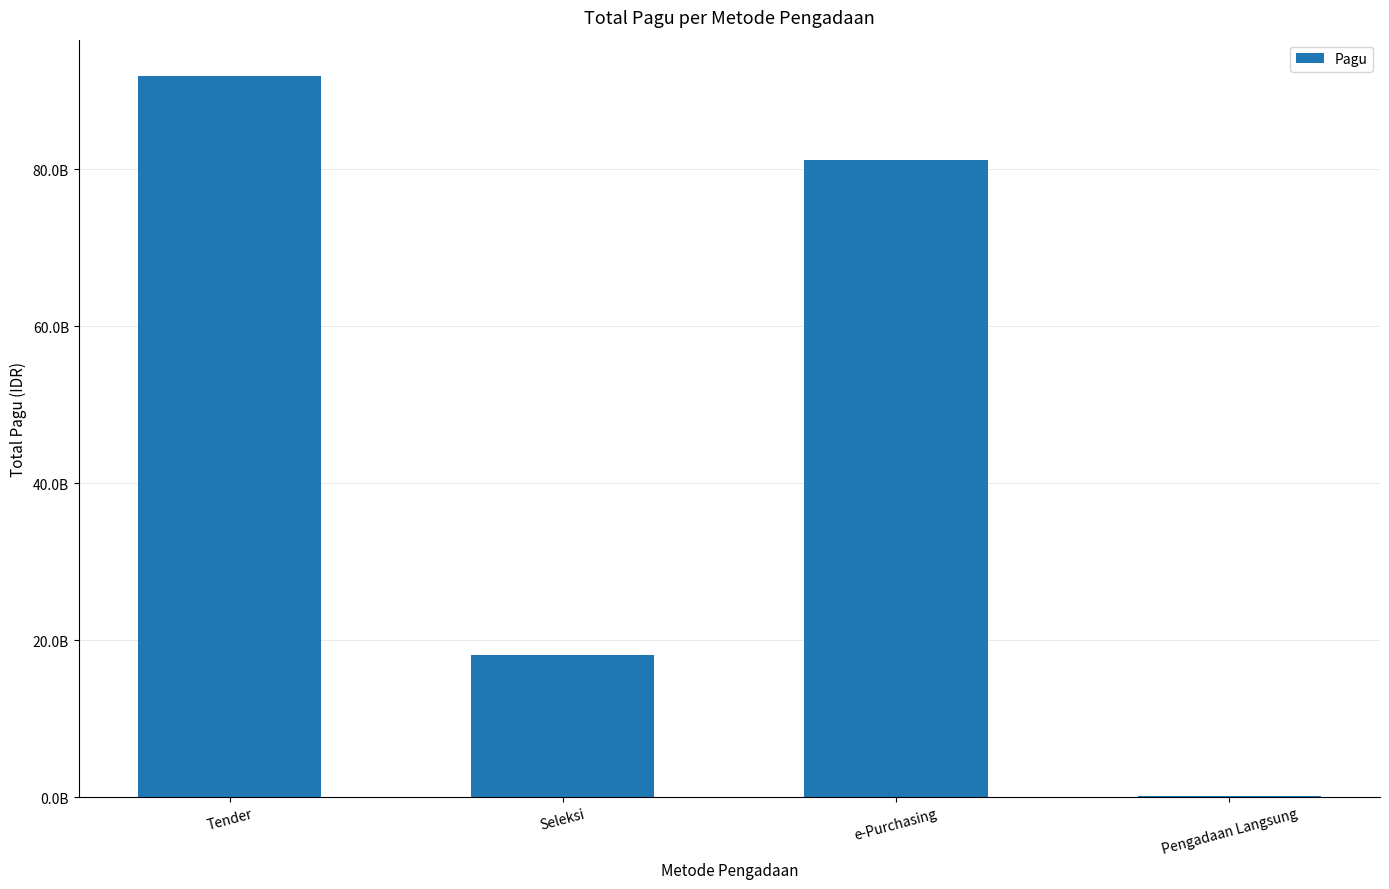

Are the bars horizontal?

No